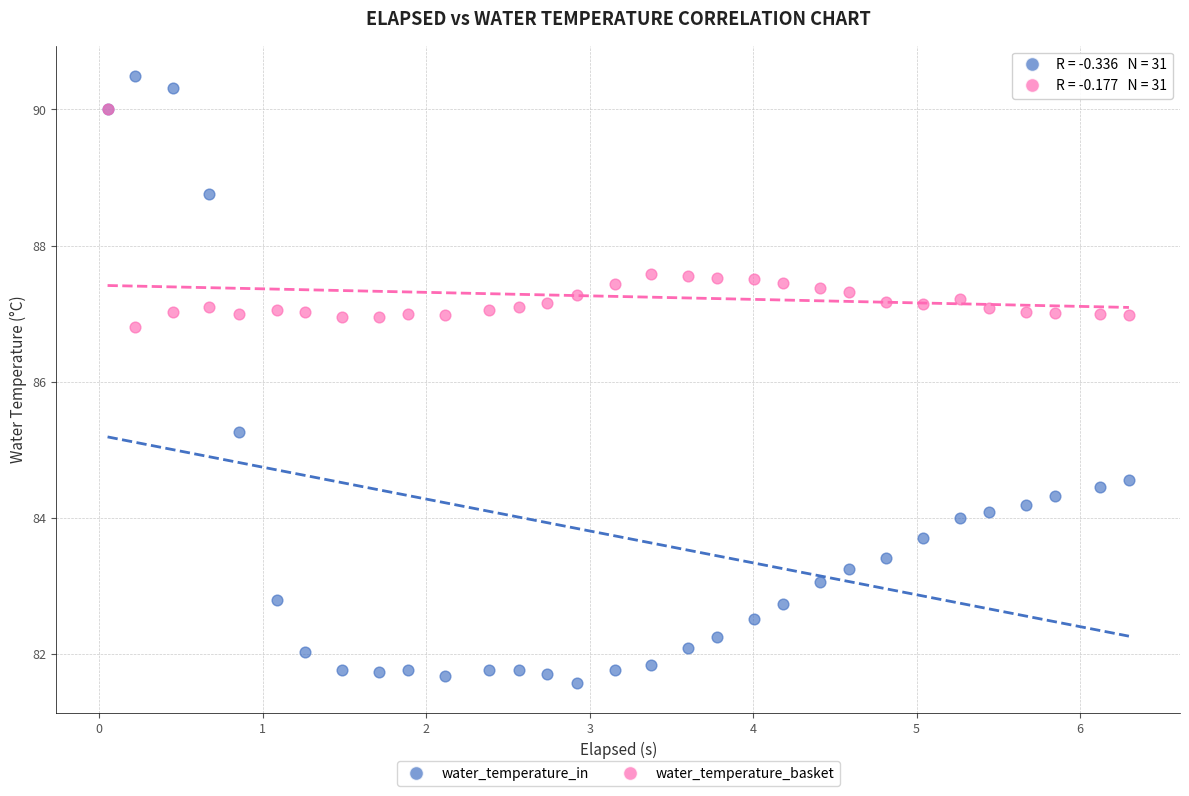

Which series contains the lowest Y value?

water_temperature_in